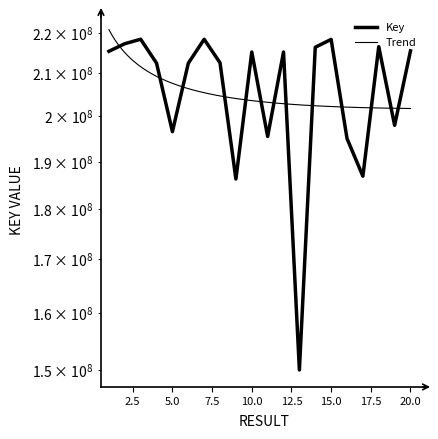

Reading left to right, list all the values displayed in this chart.

215363745	217225005	218335874	212474295	196562573	212448387	218325940	212555931	186262806	215185342	195486626	215186173	149931479	216352906	218290145	195040054	186863785	216497531	197976635	215475590